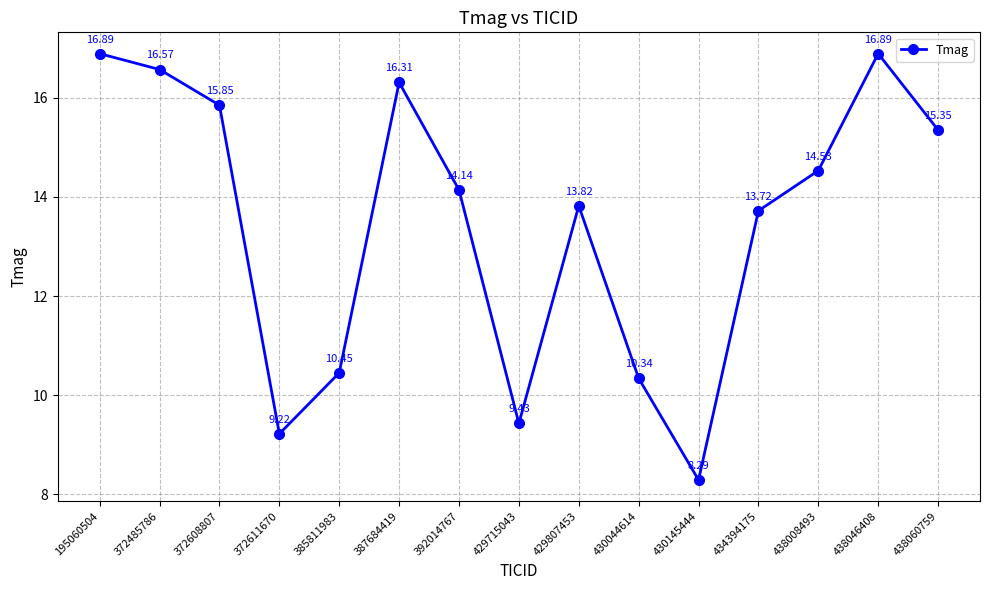

How many distinct data groups are displayed?

1